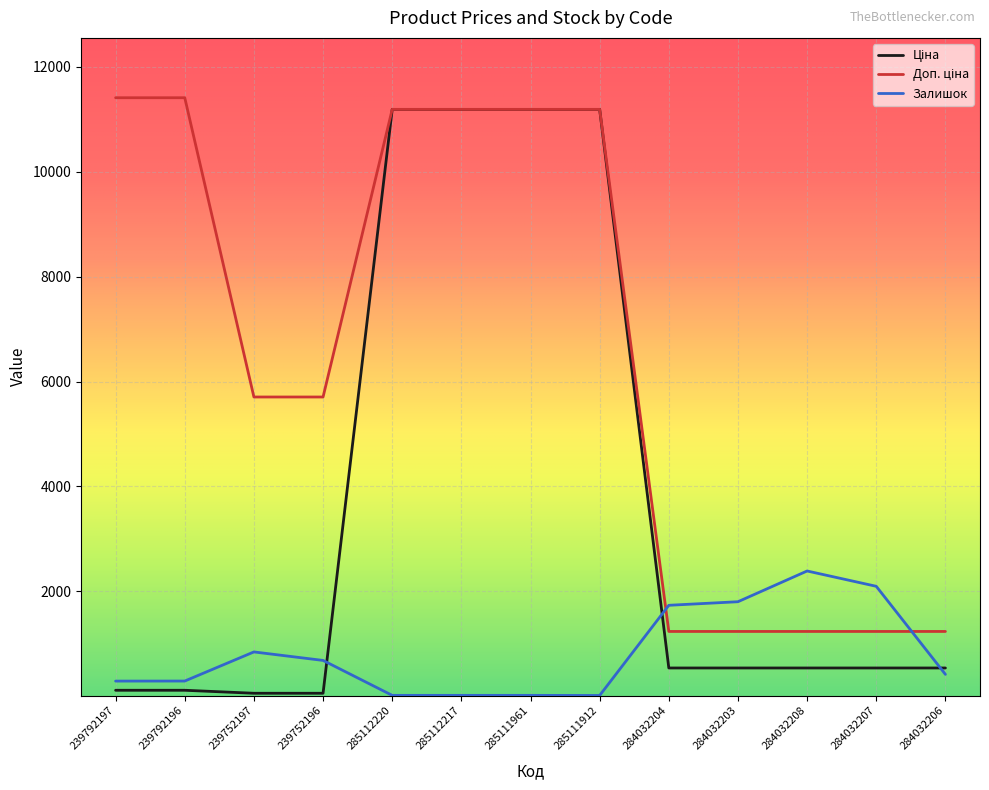

The Залишок series shows 1272.3 at 239752197. True or false?

False